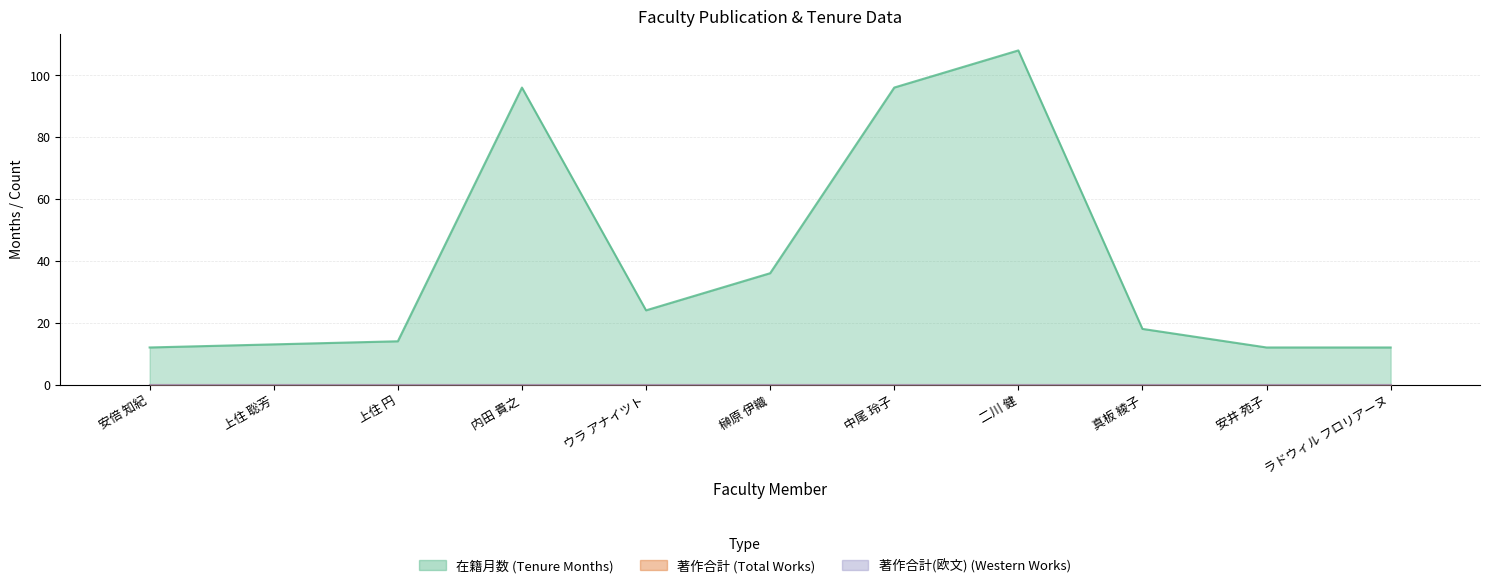

At which label does 在籍月数 first exceed 18?

内田 貴之